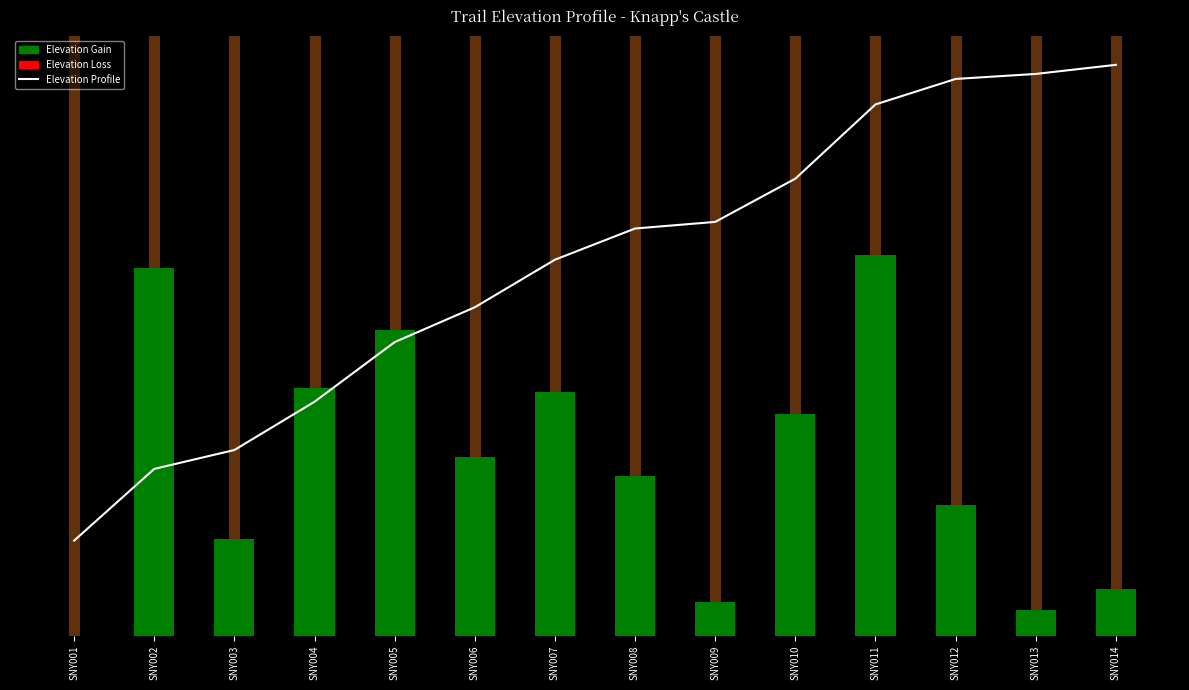

What is the maximum value shown in the chart?

300.0